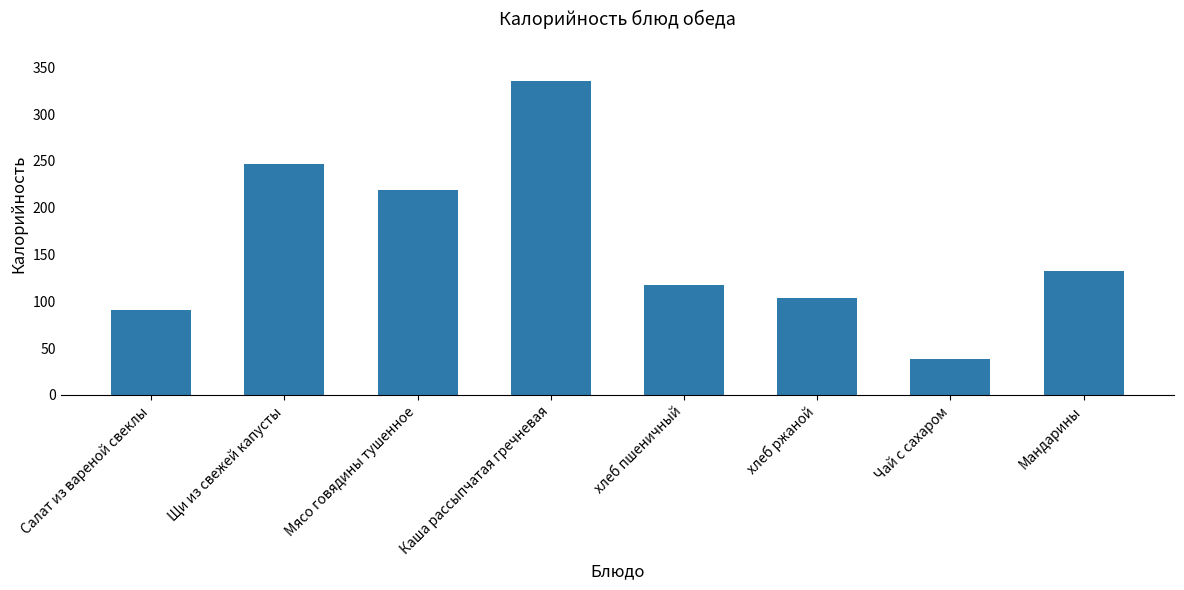

What is the label of the 2nd bar from the right?

Чай с сахаром